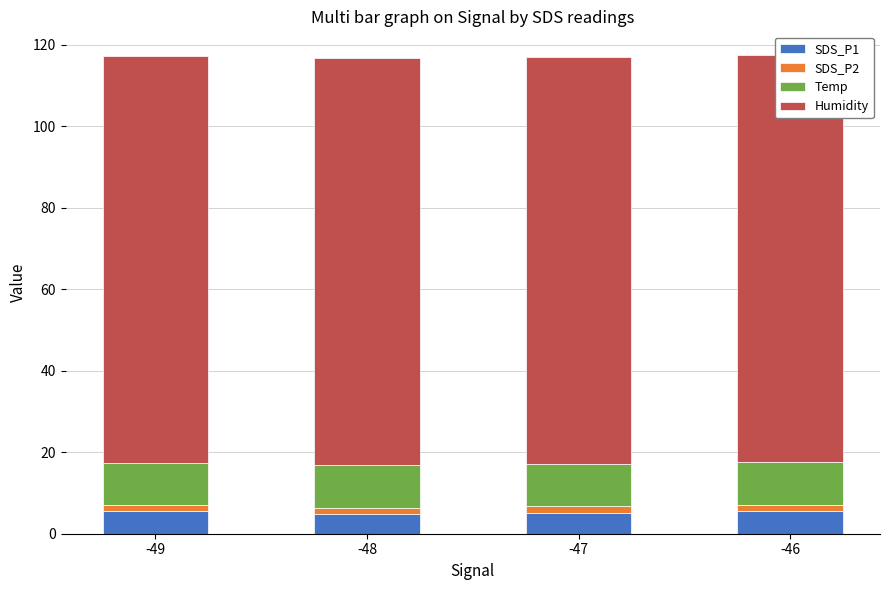

Is the value of Temp at -47 greater than the value of Humidity at -47?

No